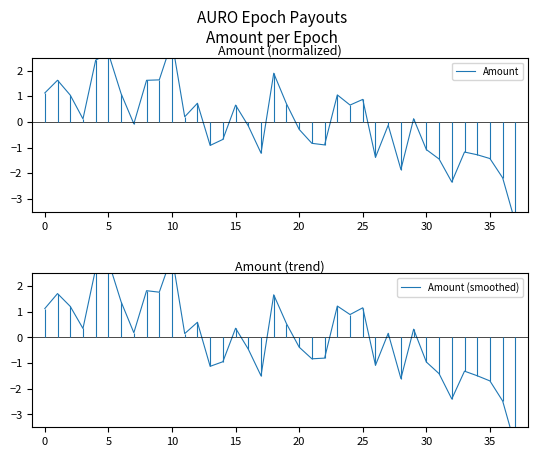

What is the minimum value for Amount (smoothed)?

-4.2